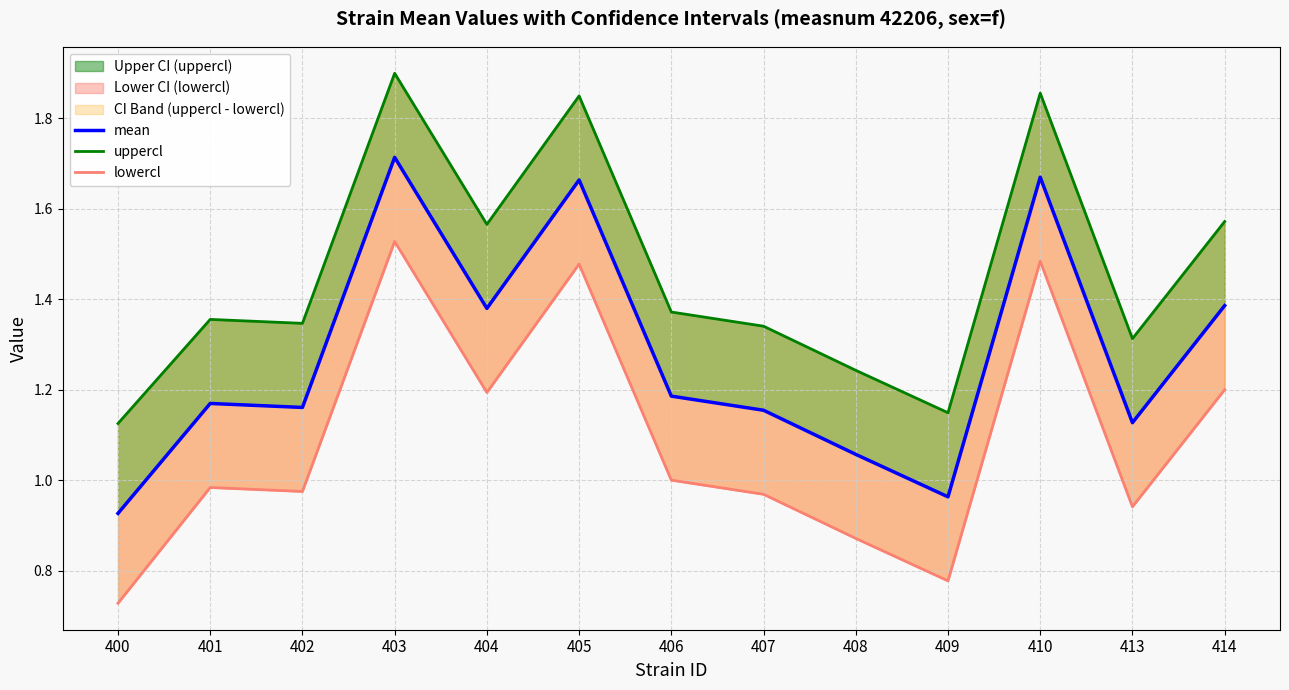

How many series are shown in this chart?

3